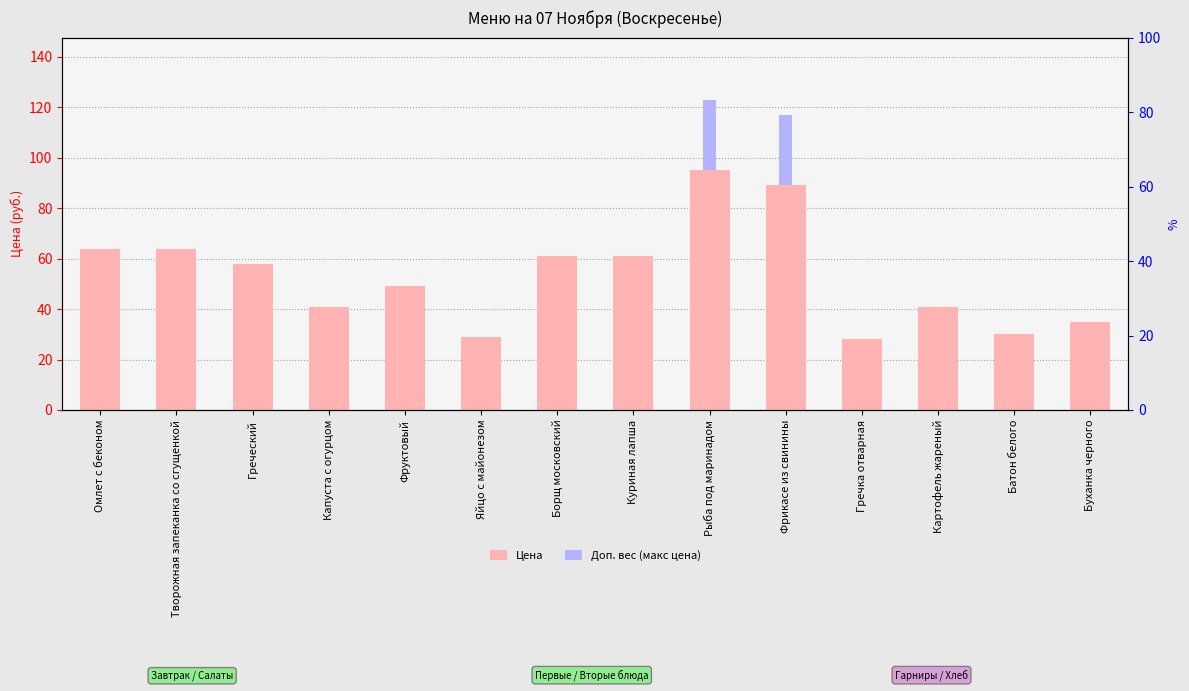

Reading right to left, what are all the values shown in this chart?

Цена: Буханка черного=35	Батон белого=30	Картофель жареный=41	Гречка отварная=28	Фрикасе из свинины=89	Рыба под маринадом=95	Куриная лапша=61	Борщ московский=61	Яйцо с майонезом=29	Фруктовый=49	Капуста с огурцом=41	Греческий=58	Творожная запеканка со сгущенкой=64	Омлет с беконом=64
Доп. вес (макс цена): Буханка черного=0	Батон белого=0	Картофель жареный=0	Гречка отварная=0	Фрикасе из свинины=28	Рыба под маринадом=28	Куриная лапша=0	Борщ московский=0	Яйцо с майонезом=0	Фруктовый=0	Капуста с огурцом=0	Греческий=0	Творожная запеканка со сгущенкой=0	Омлет с беконом=0